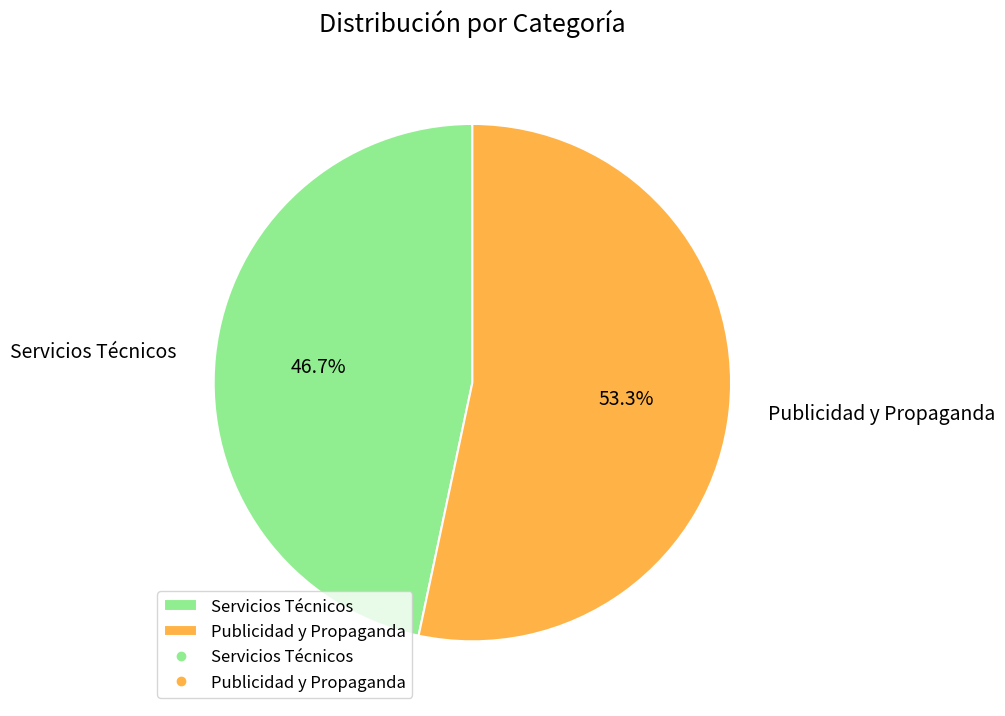

To the nearest percent, what is the average slice percentage?

50%